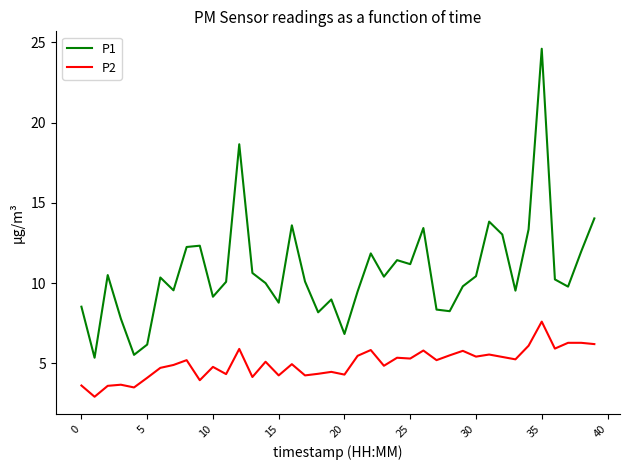

True or false: P1 has more than 2 points higher than both neighbors.

True